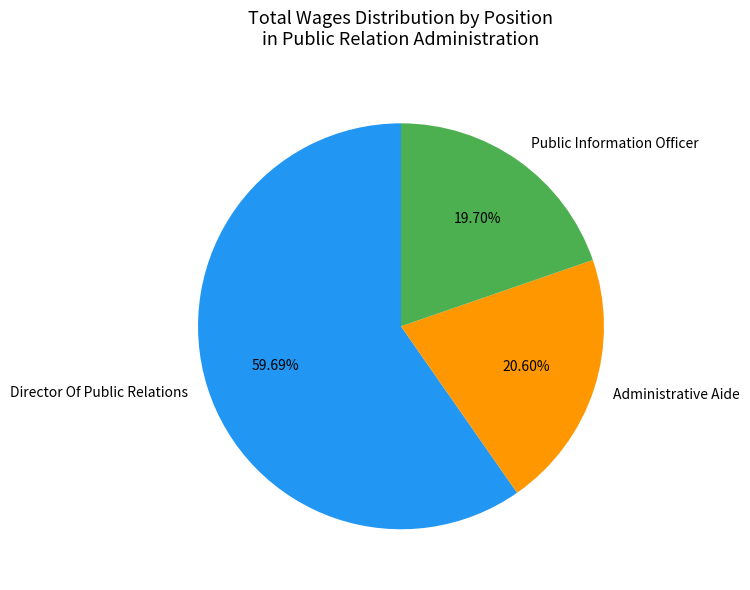

True or false: Public Information Officer accounts for 25% of the total.

False